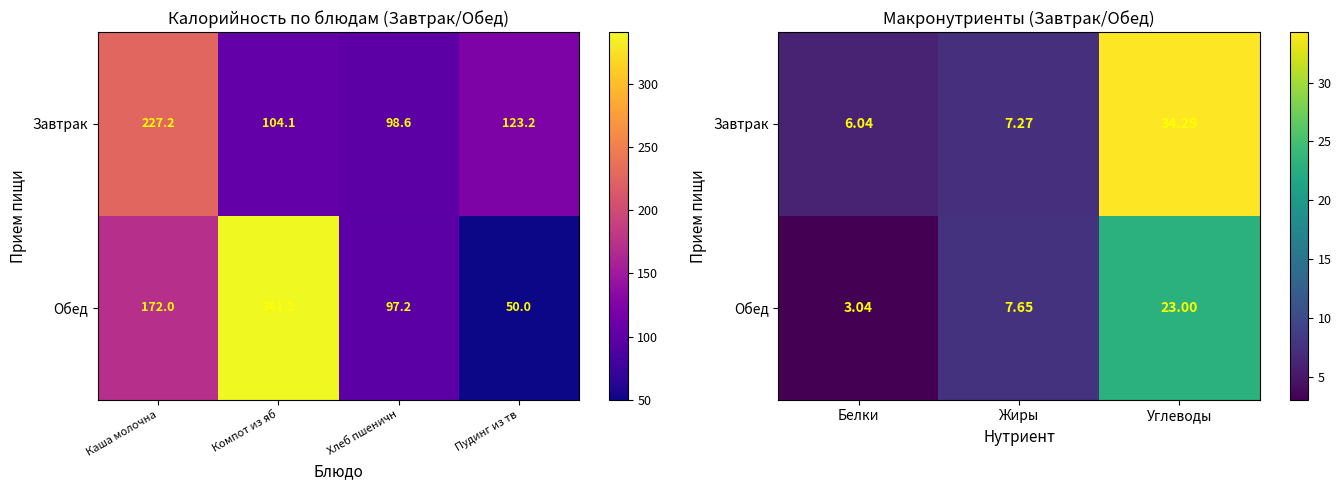

The value of Обед at Углеводы is 35.0. True or false?

False